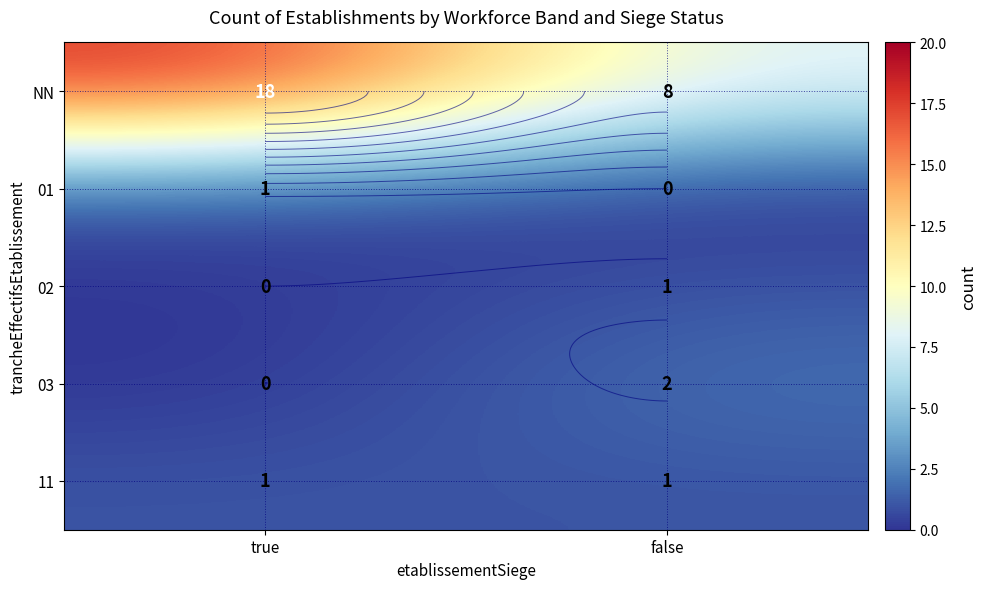

What is the average value of the 03 series?

1